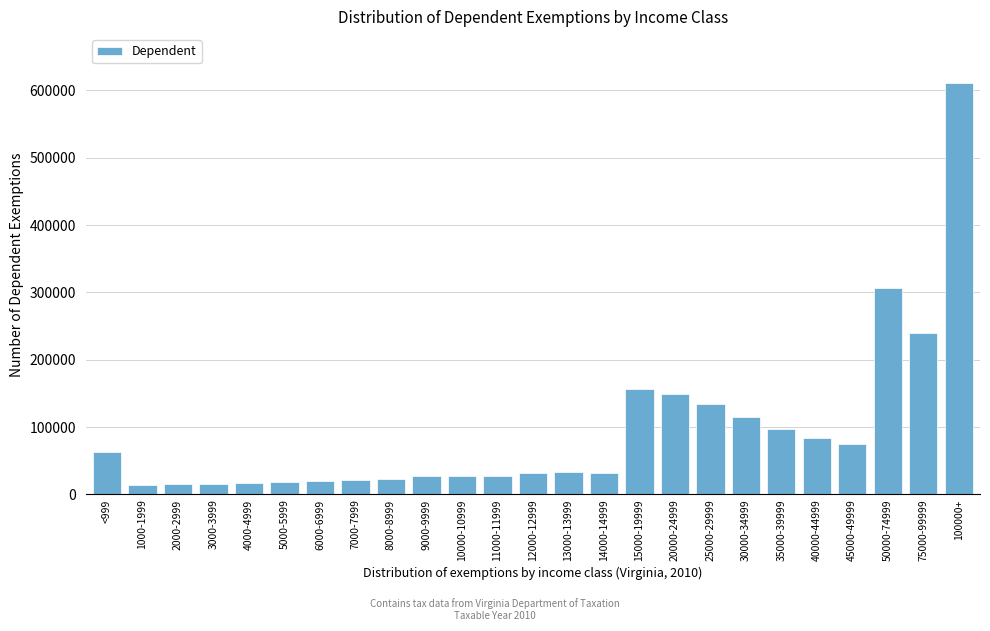

What is the label of the 4th bar from the right?

45000-49999